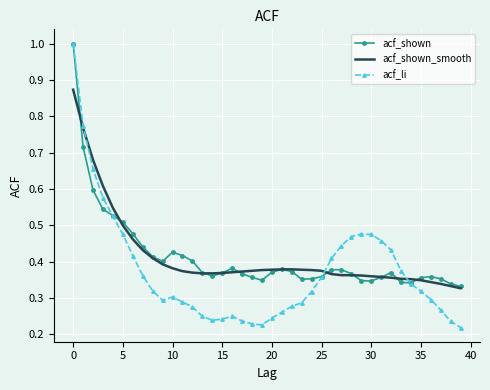

What is the highest value of the acf_li series?

1.0